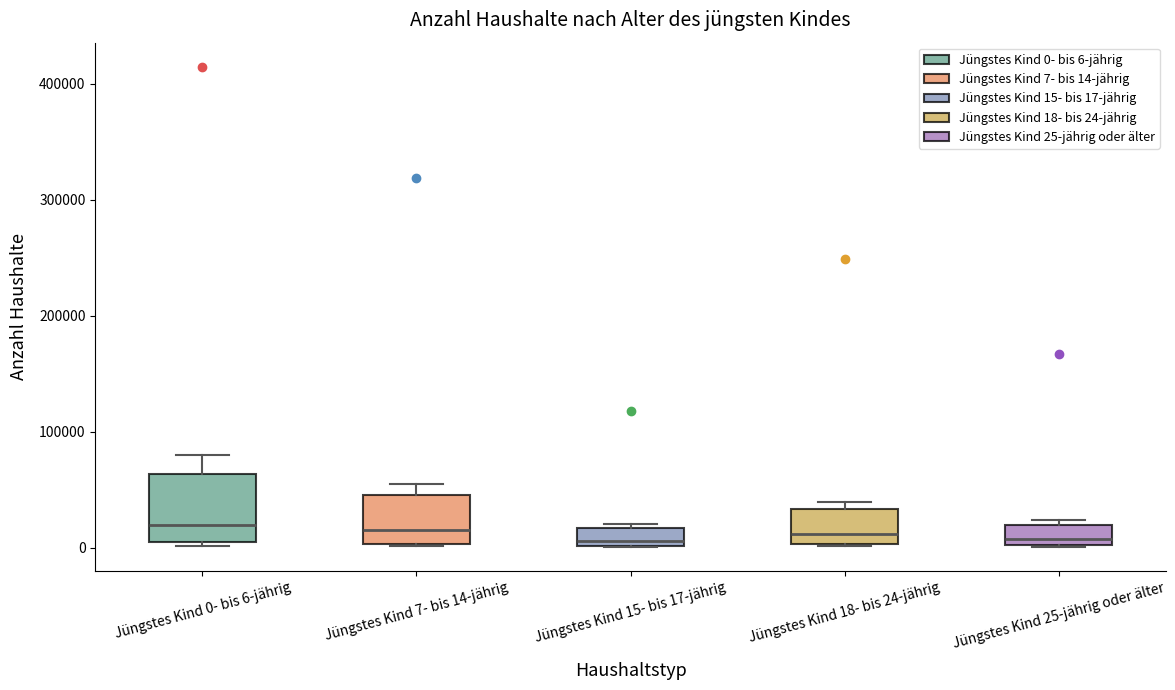

Which box is the tallest, from its lower edge to its upper edge?

Jüngstes Kind 0- bis 6-jährig